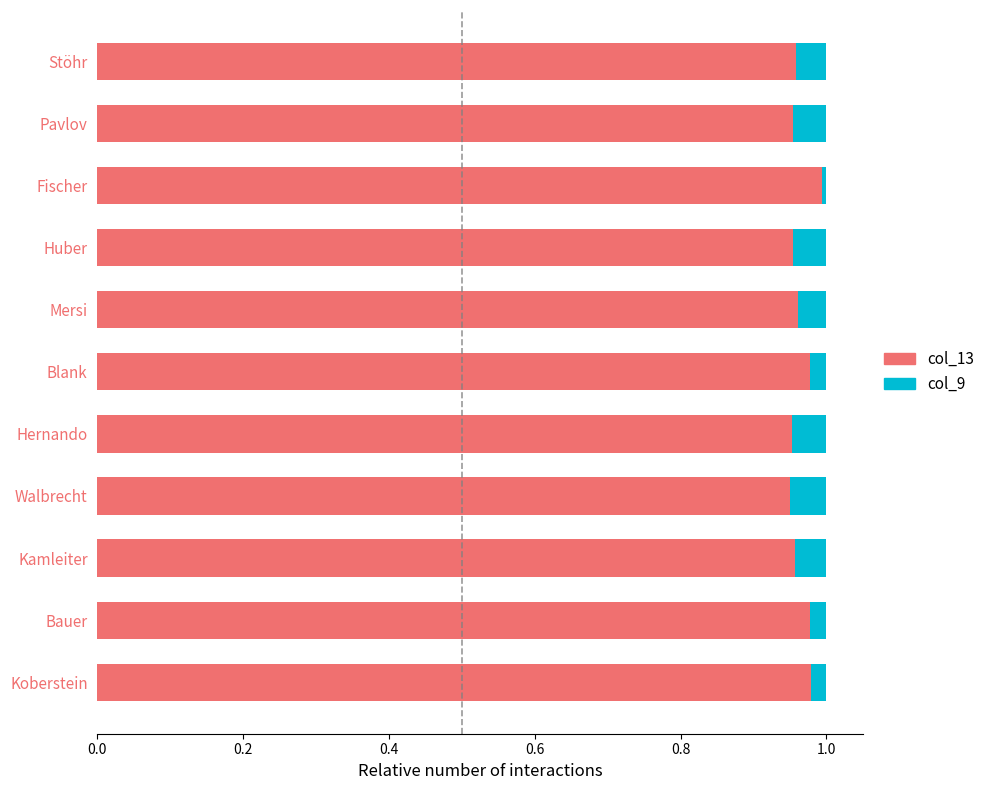

True or false: col_13 has a value of 1.0 at Kamleiter.

True